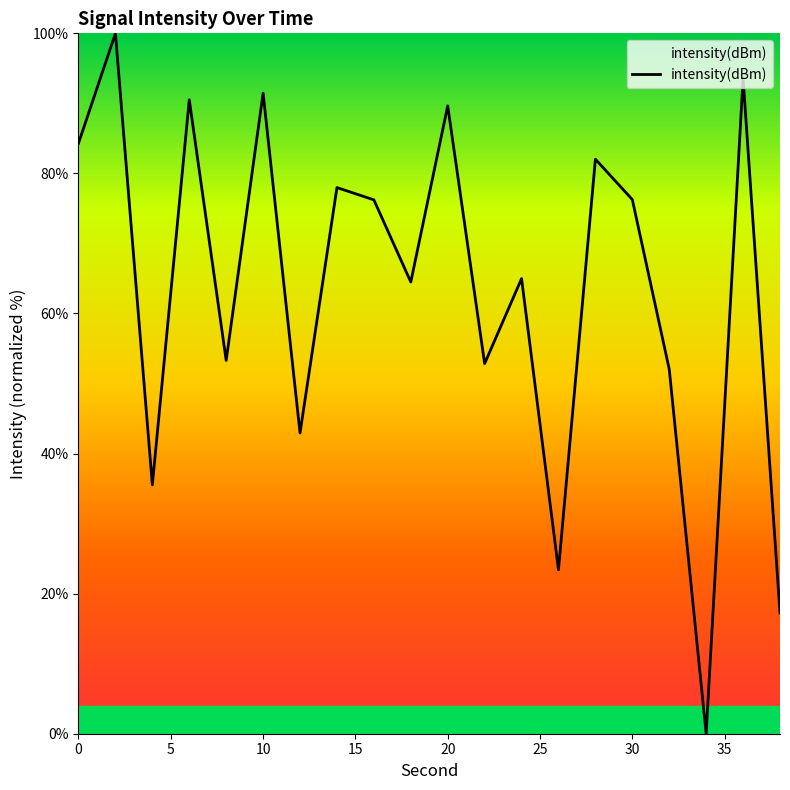

What is the difference between the maximum and minimum values?

100.0